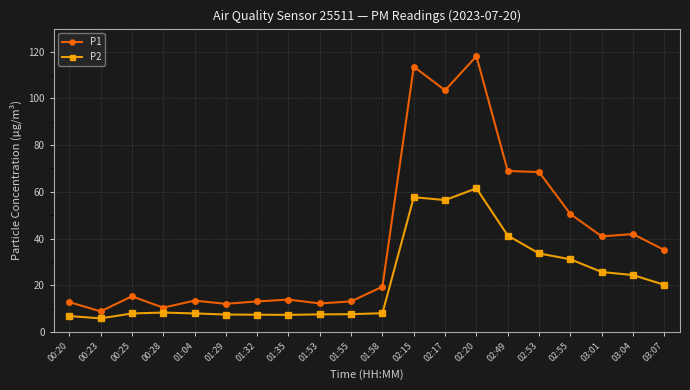

What is the sum of all P2 values?

433.5